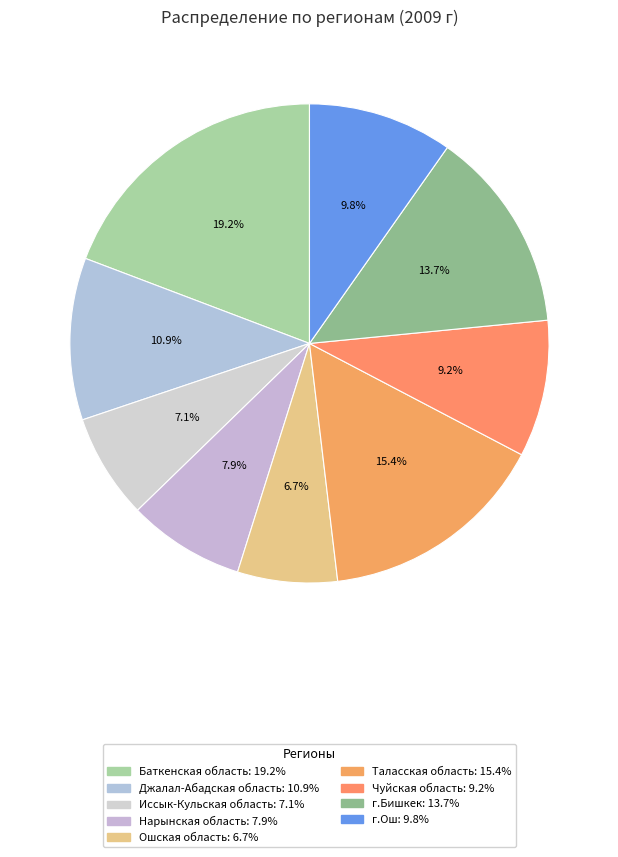

What percentage is the Таласская область slice, to the nearest percent?

15%